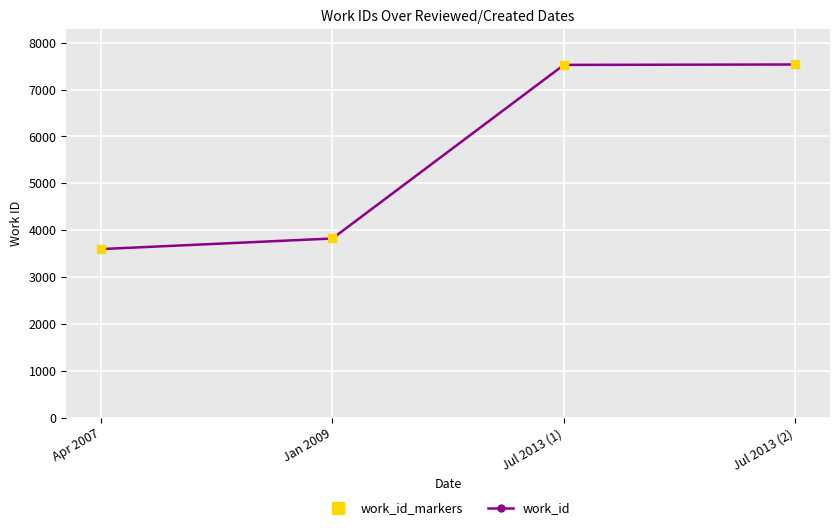

Read the value at Jul 2013 (1), to the nearest 50.

7550